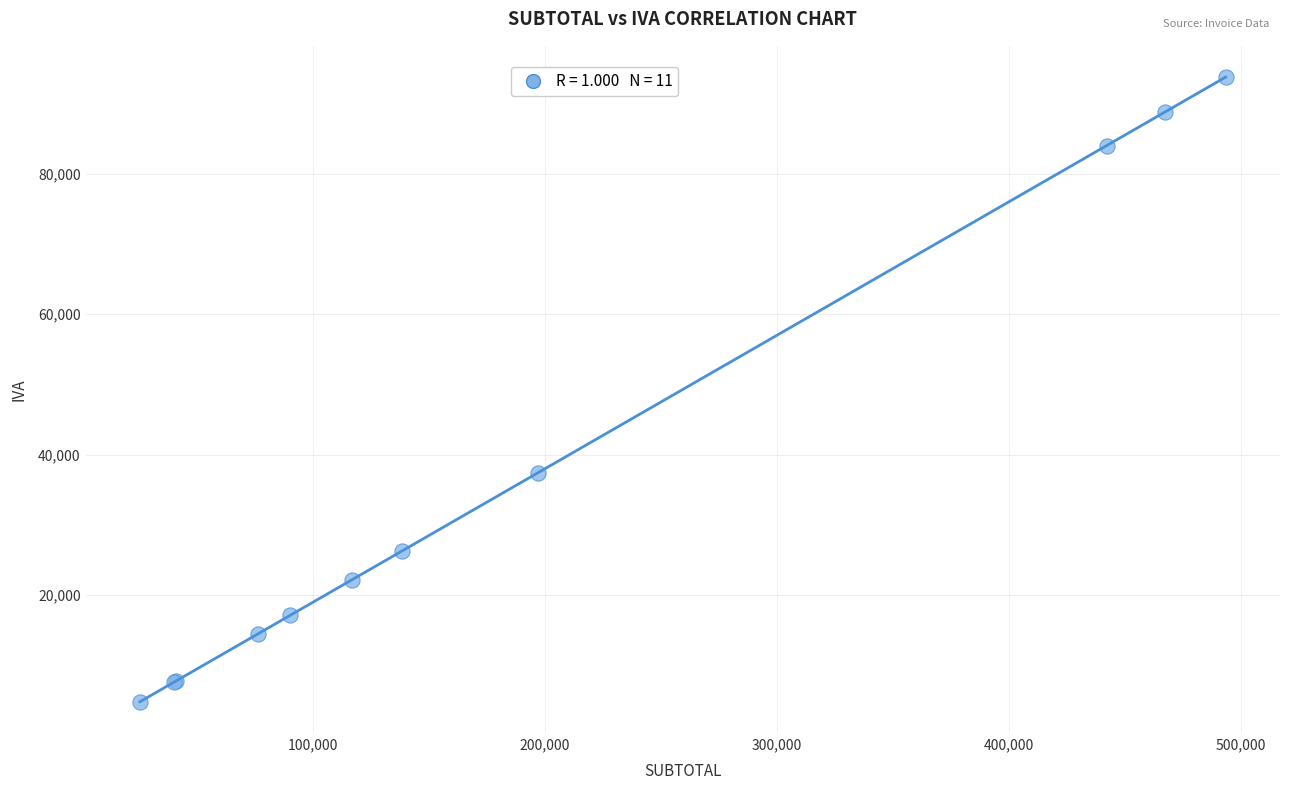

What Y value in the scatter plot is closest to 49286?

37414.8